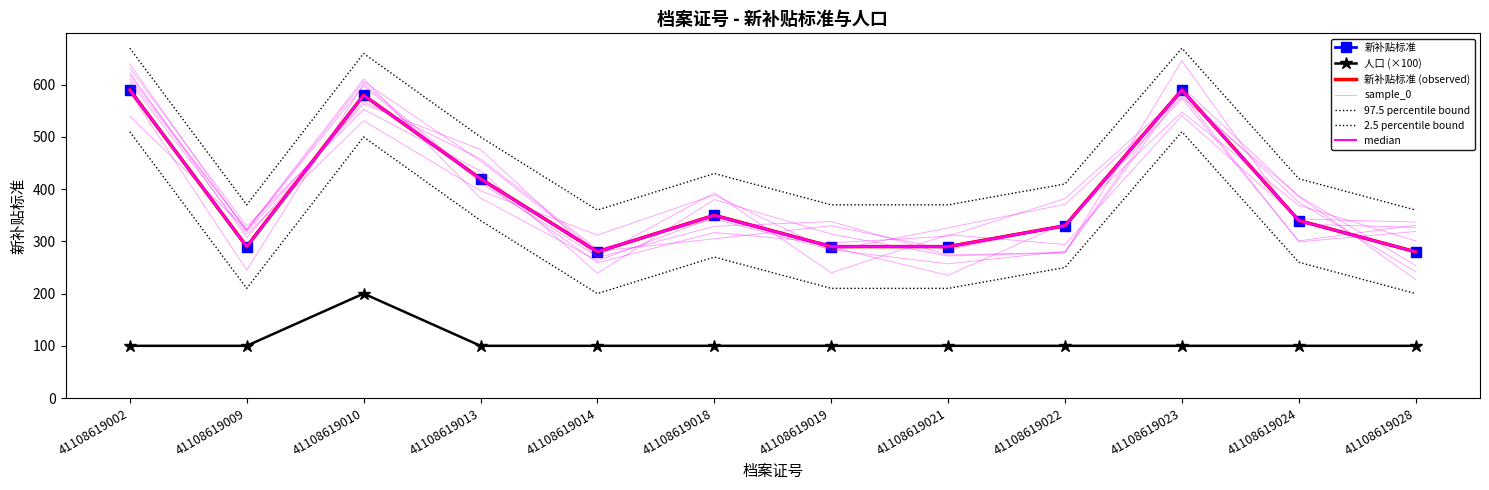

How many distinct data groups are displayed?

2